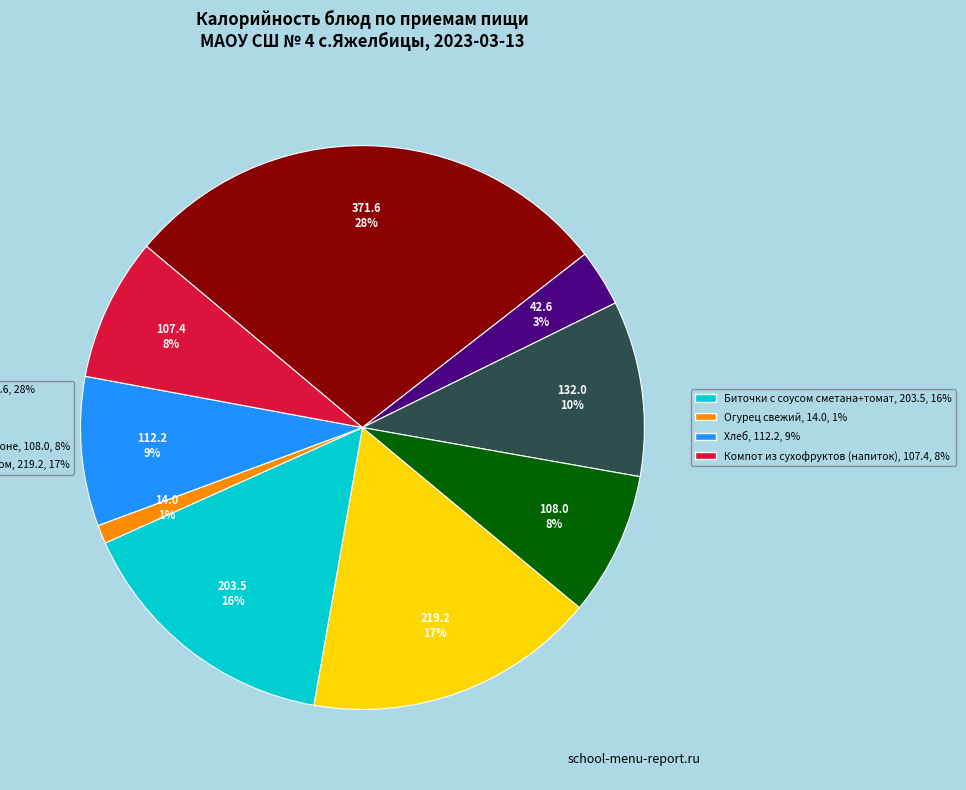

Does any single category account for the majority?

No